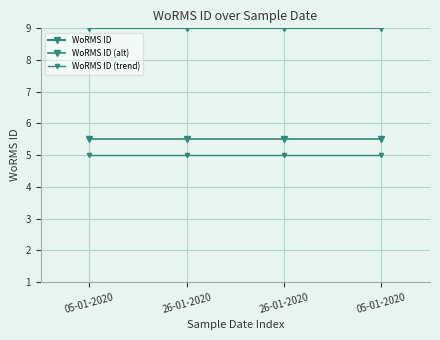

Which series has the widest spread of values?

WoRMS ID